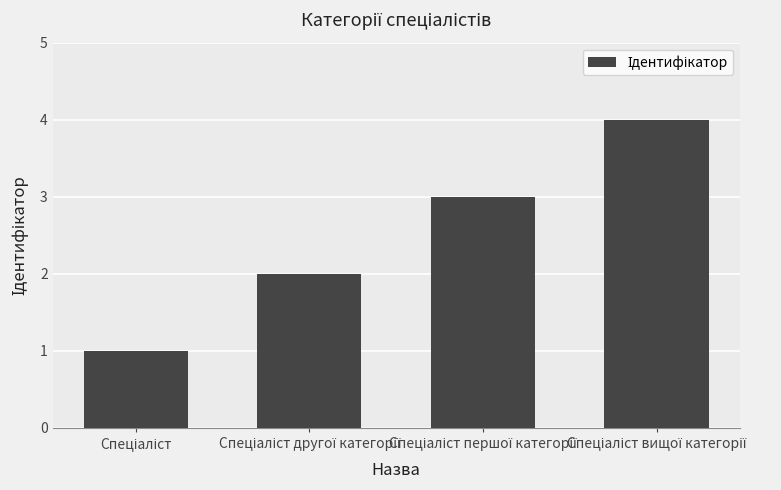

What is the difference between the maximum and minimum values?

3